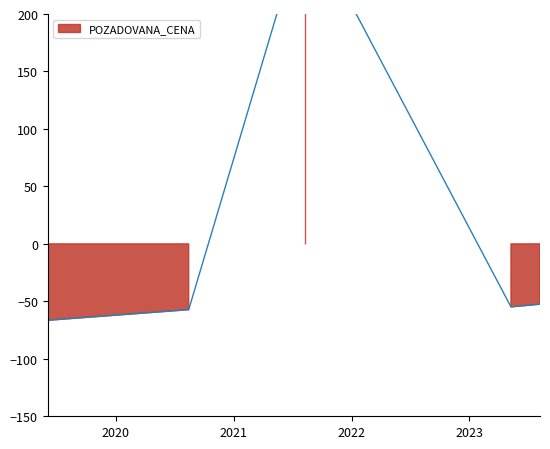

How many interior local valleys (lower than both neighbors) does the data have?

1